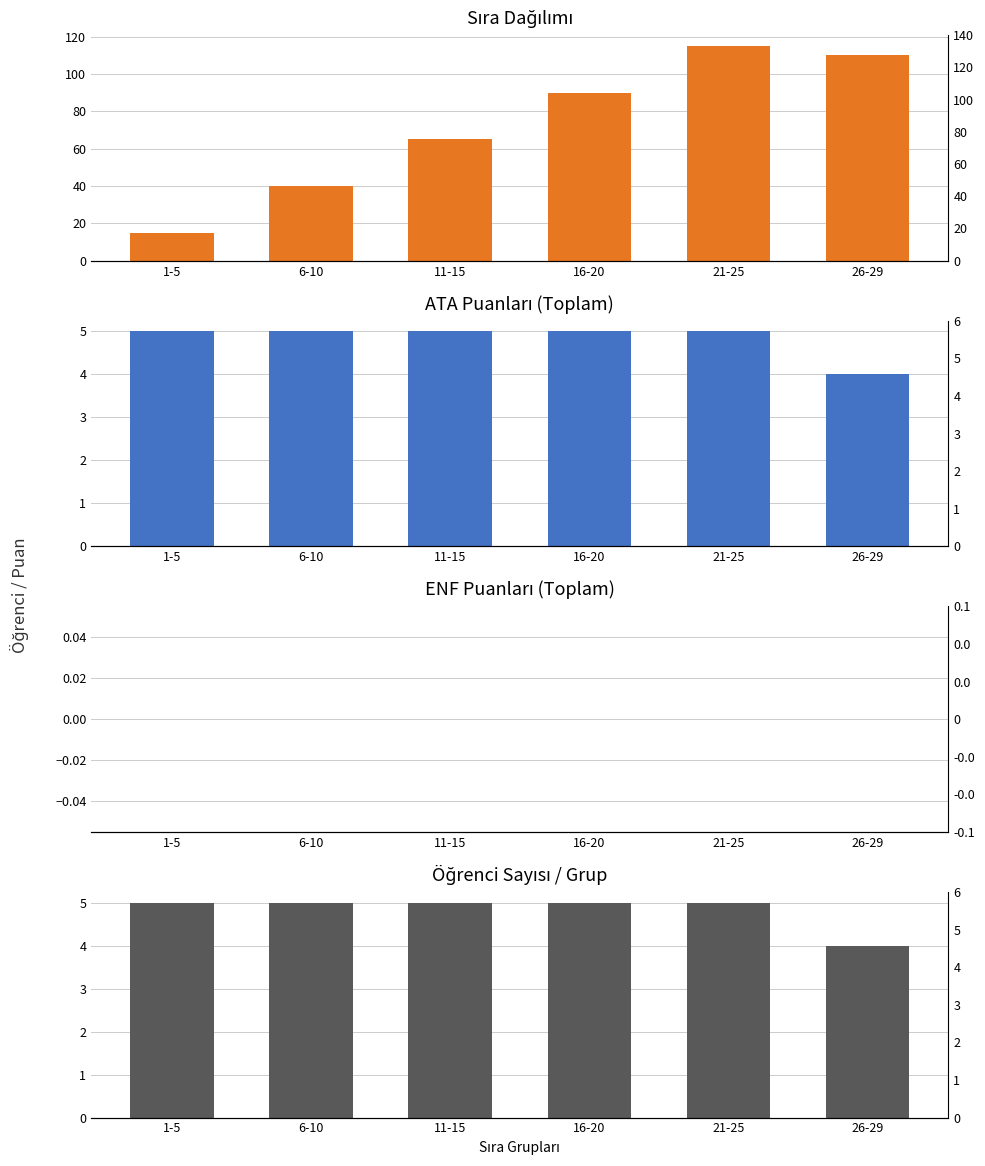

What value does the Öğrenci Sayısı / Grup series have at 16-20?

5